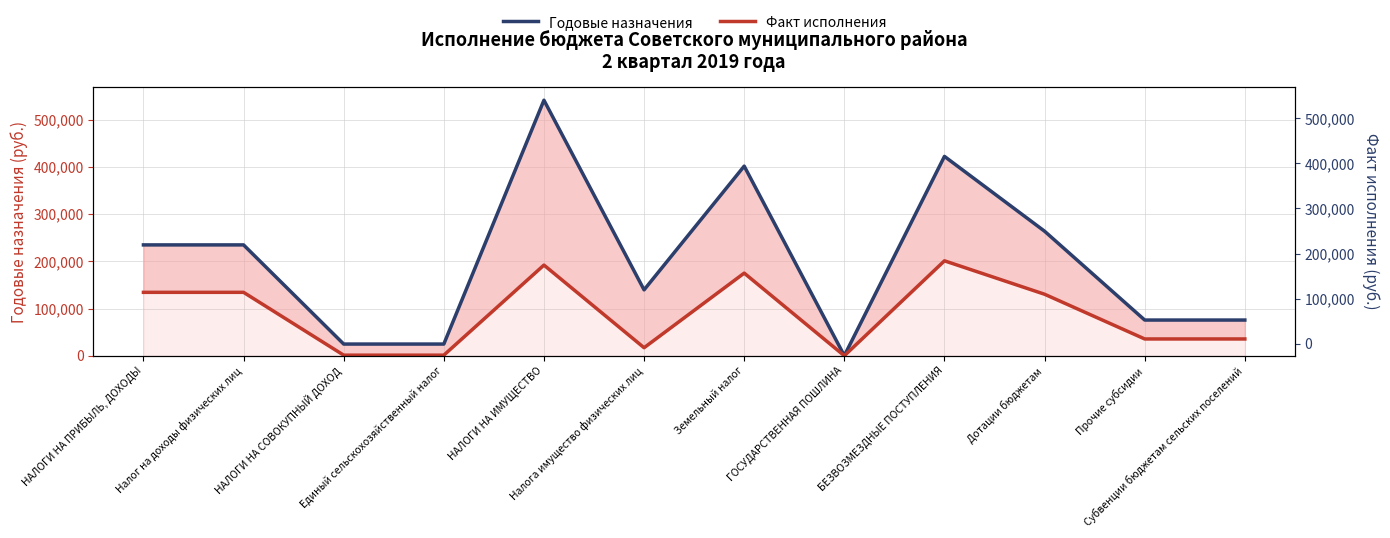

List the labels in order of Годовые назначения value, largest first.

НАЛОГИ НА ИМУЩЕСТВО, БЕЗВОЗМЕЗДНЫЕ ПОСТУПЛЕНИЯ, Земельный налог, Дотации бюджетам, НАЛОГИ НА ПРИБЫЛЬ, ДОХОДЫ, Налог на доходы физических лиц, Налога имущество физических лиц, Прочие субсидии, Субвенции бюджетам сельских поселений, НАЛОГИ НА СОВОКУПНЫЙ ДОХОД, Единый сельскохозяйственный налог, ГОСУДАРСТВЕННАЯ ПОШЛИНА